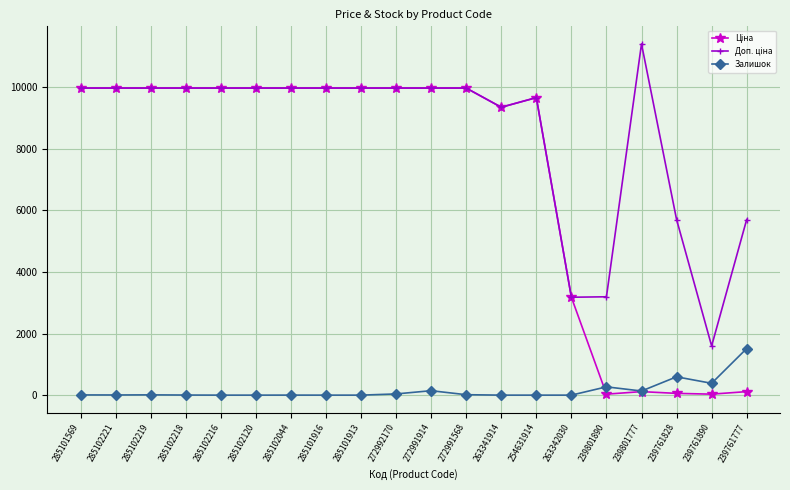

Which label corresponds to the largest value in the chart?

239801777